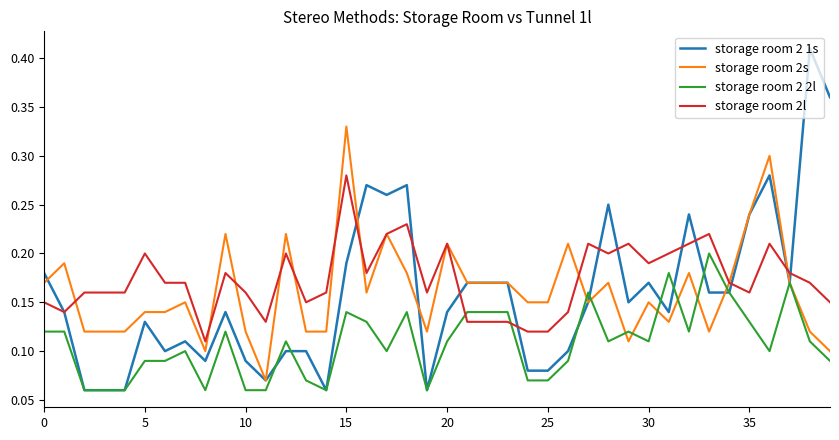

Which series ends up on top after the final intersection of storage room 2 2l and storage room 2l?

storage room 2l